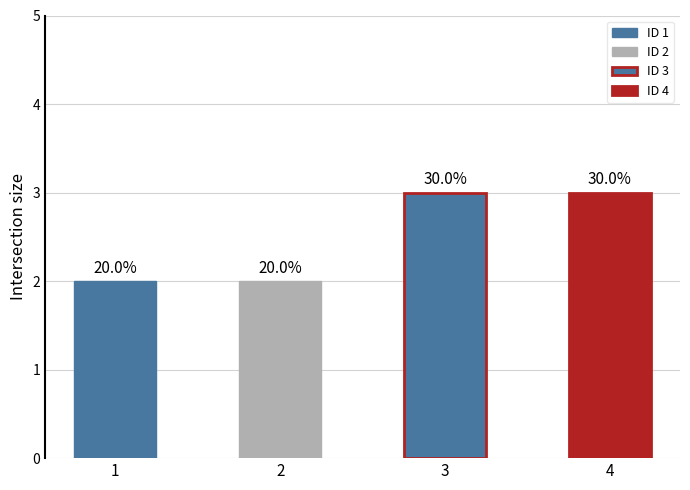

Which label corresponds to the smallest value in the chart?

1